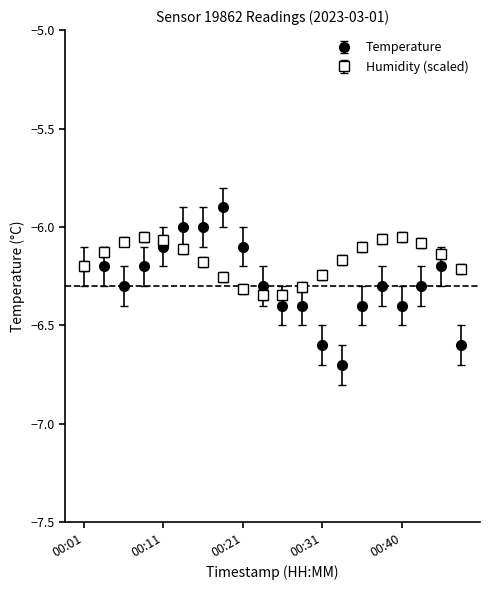

What is the minimum value shown in the chart?

-6.7